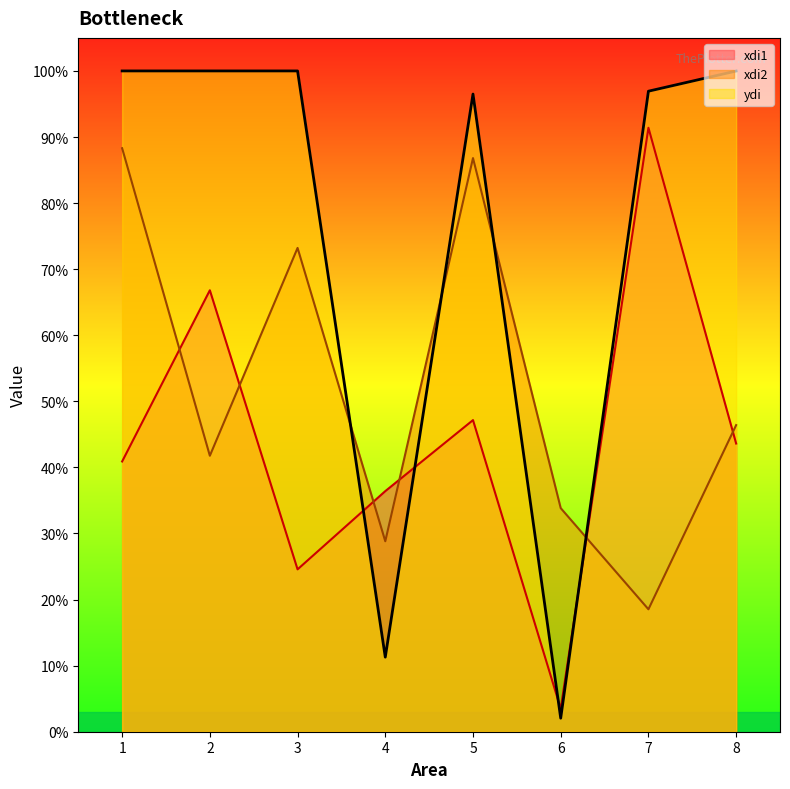

Where is the first local minimum for xdi2?

2